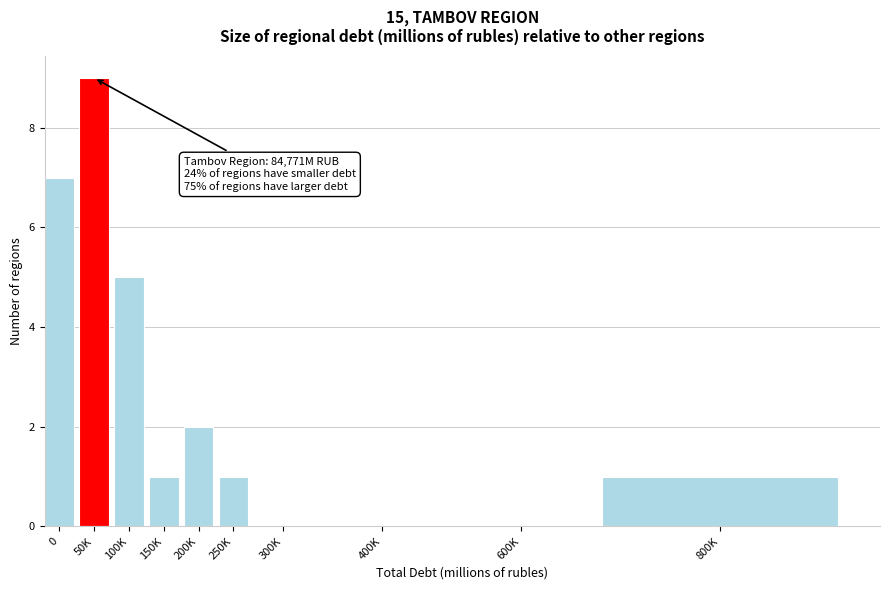

Reading left to right, list all the values displayed in this chart.

0=7	50K=9	100K=5	150K=1	200K=2	250K=1	300K=0	400K=0	600K=0	800K=1